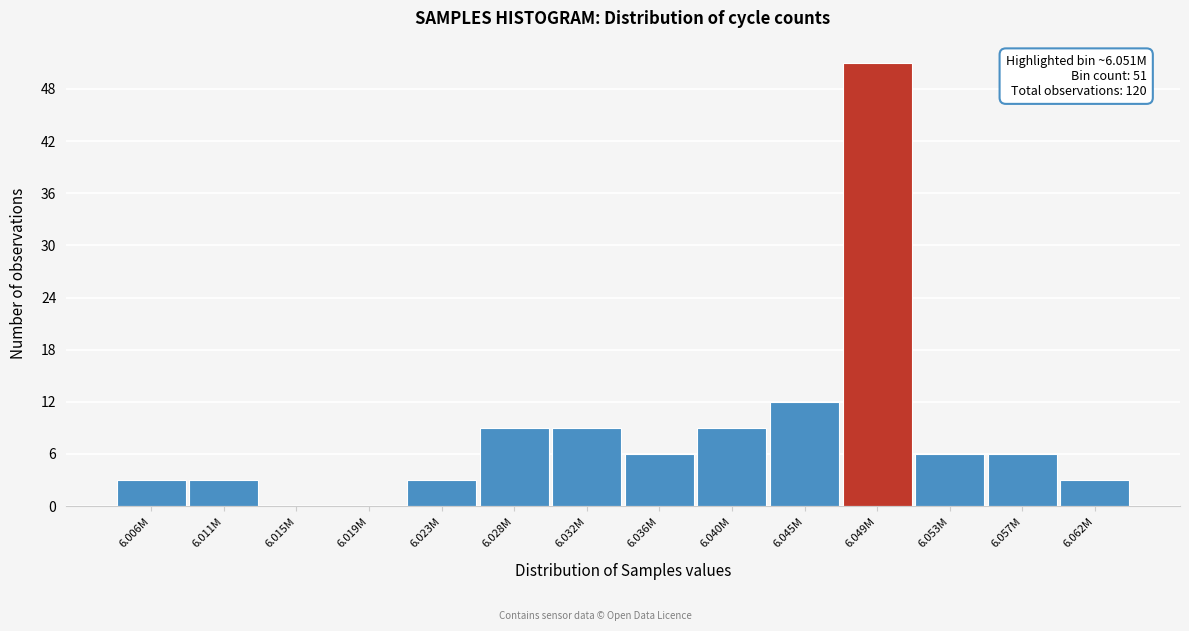

Reading left to right, transcribe all the data shown in this chart.

6.006M=3	6.011M=3	6.015M=0	6.019M=0	6.023M=3	6.028M=9	6.032M=9	6.036M=6	6.040M=9	6.045M=12	6.049M=51	6.053M=6	6.057M=6	6.062M=3